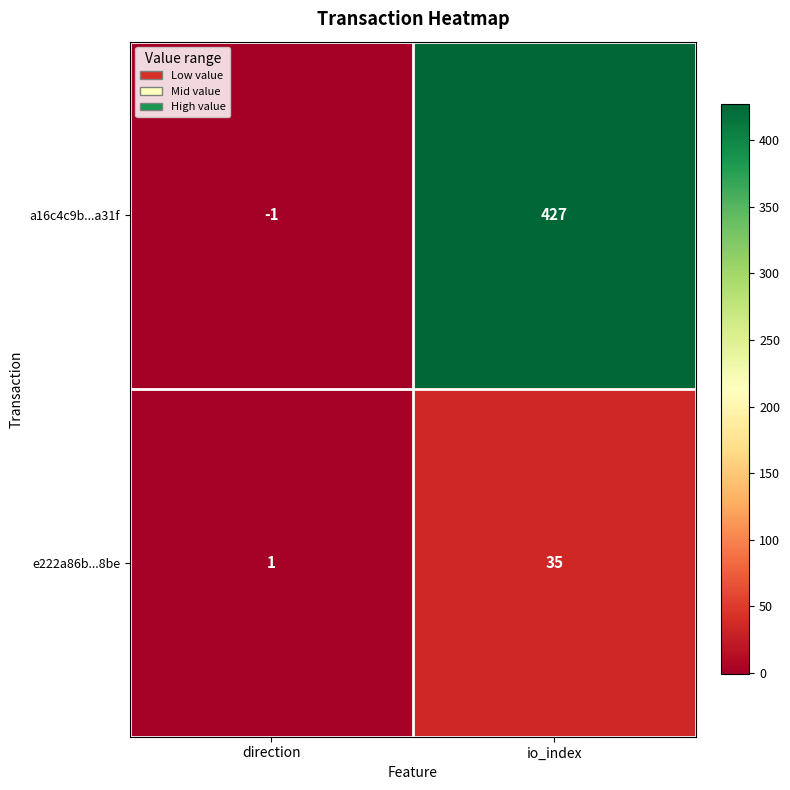

What is the average value of the e222a86b...8be series?

18